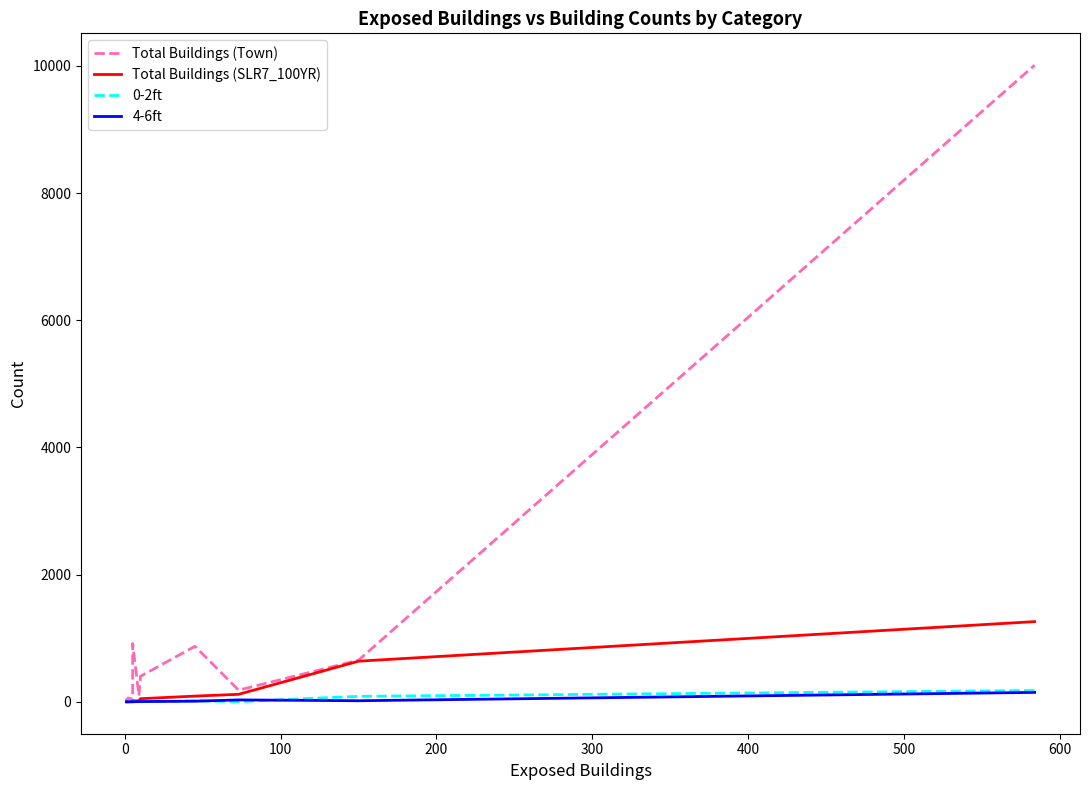

What is the maximum value shown in the chart?

10011